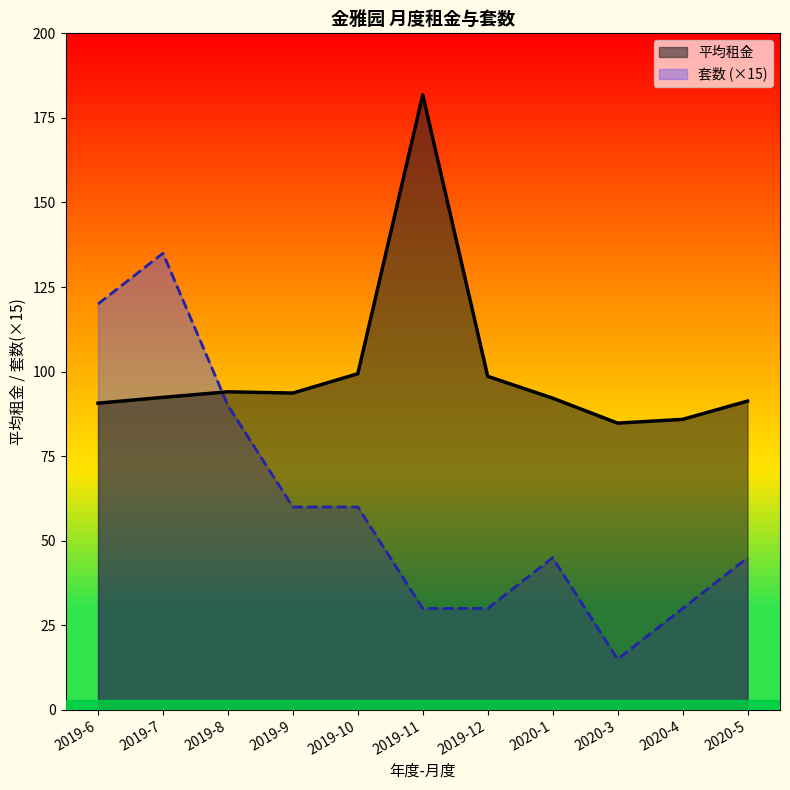

How many intersections are there between 套数 and 平均租金?

1